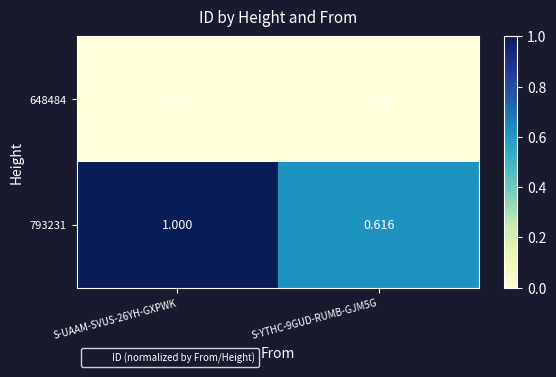

Is the value of 648484 at S-YTHC-9GUD-RUMB-GJM5G greater than the value of 793231 at S-UAAM-SVUS-26YH-GXPWK?

No